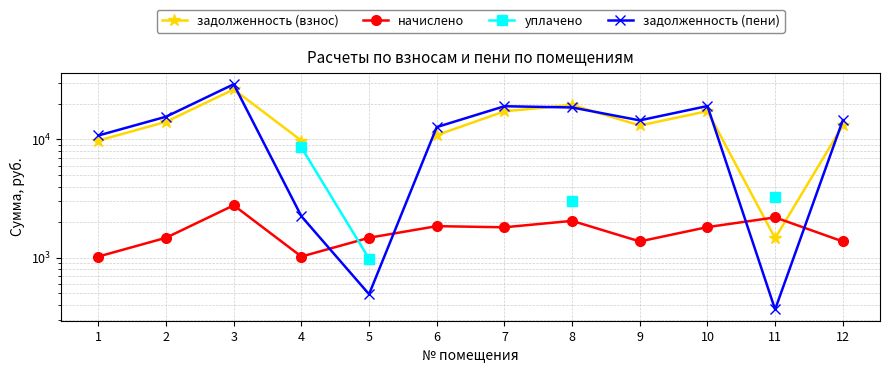

True or false: задолженность (взнос) has a value of 17346.5 at 10.

True